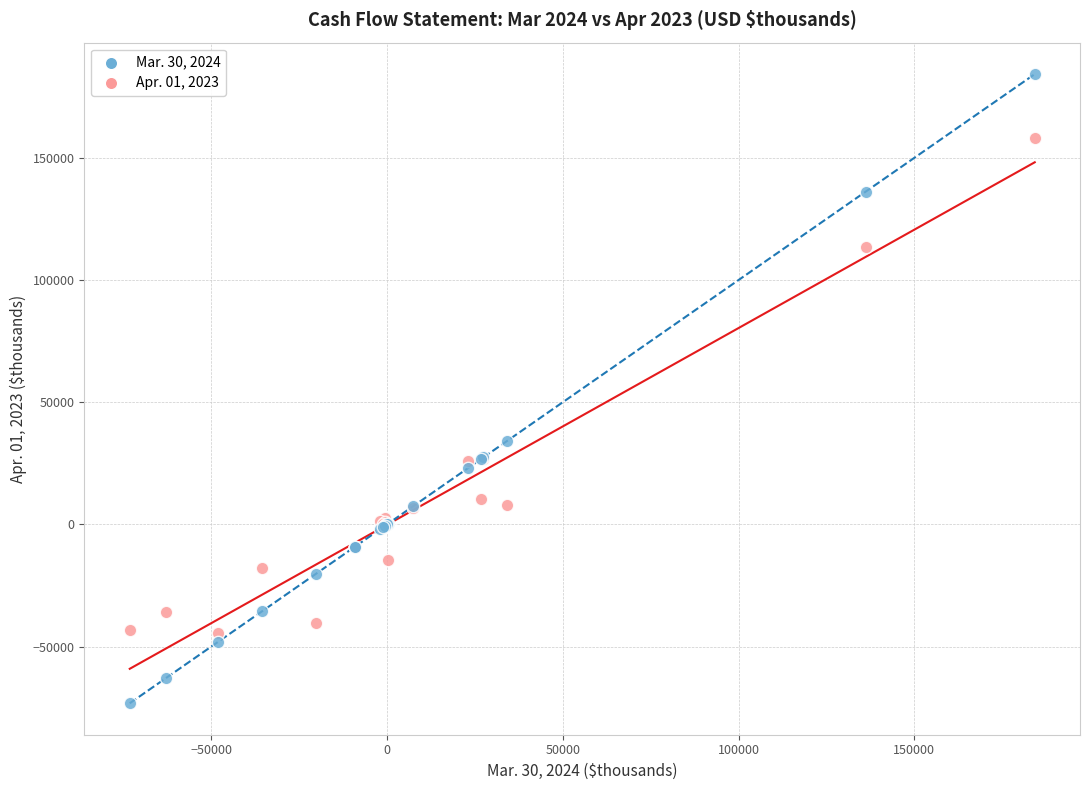

Across all series, what Y value is closest to 55546?

34239